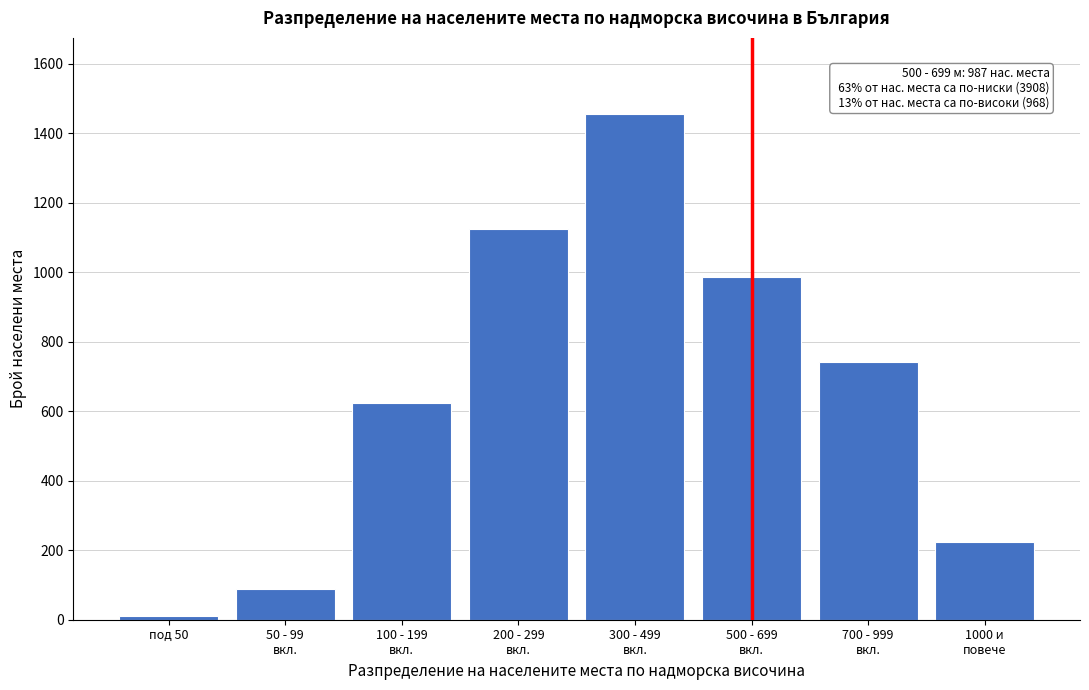

Reading left to right, transcribe all the data shown in this chart.

12	89	623	1124	1456	987	743	225